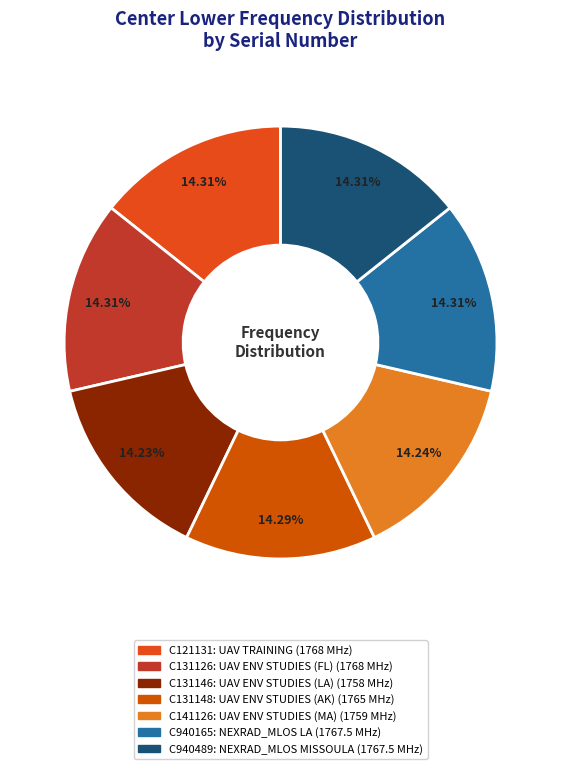

Is there any slice that represents more than half of the pie?

No